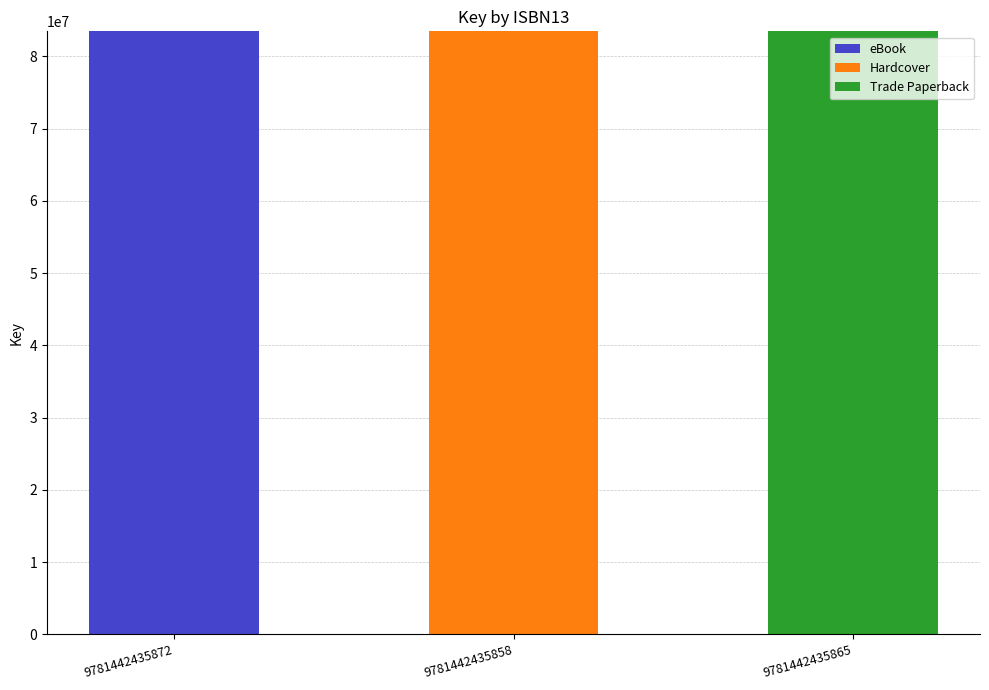

What is the total value across all series at 9781442435865?

83474844